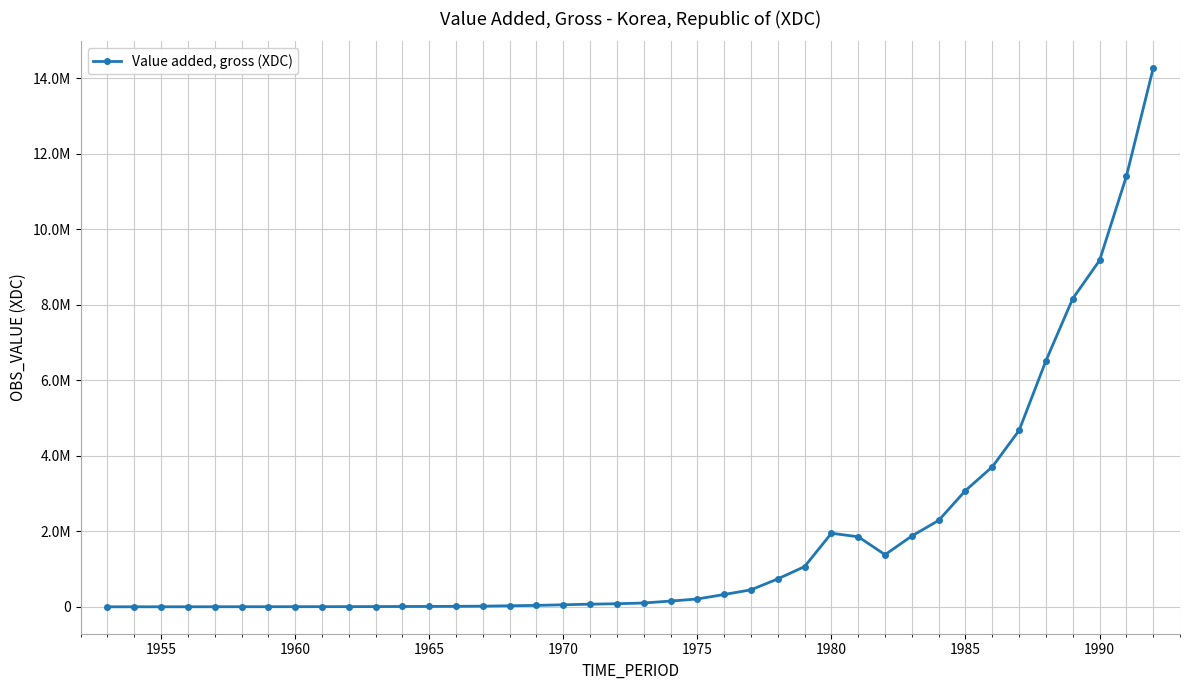

At which category does the chart reach its minimum across all series?

1955